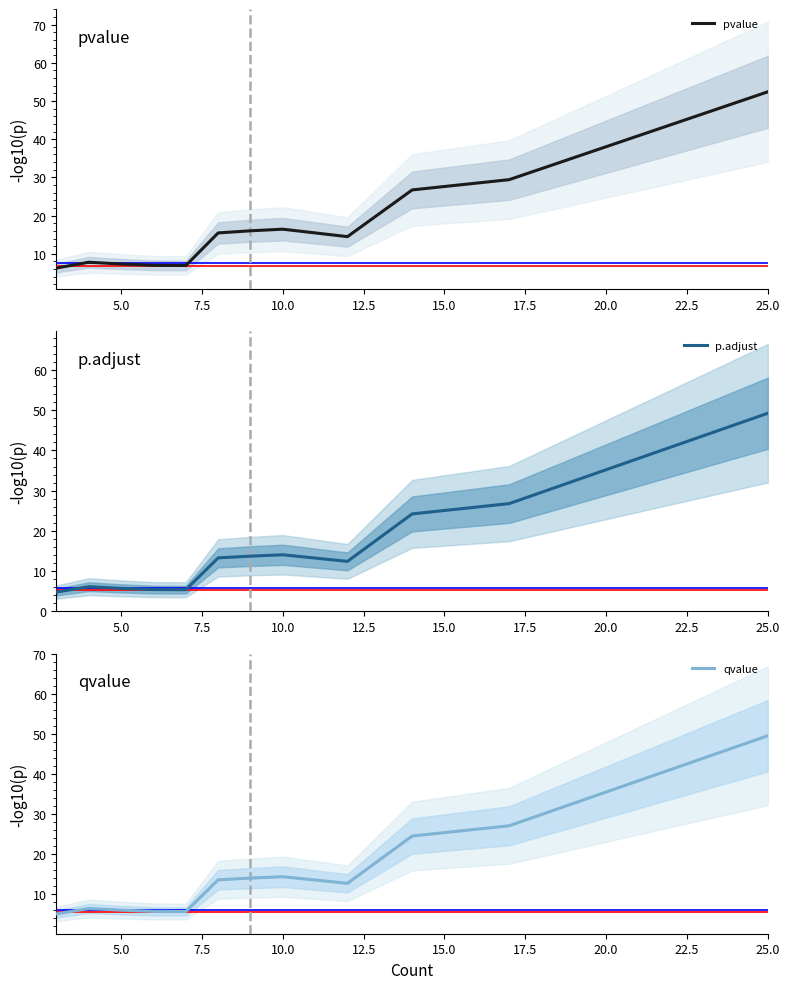

True or false: pvalue and qvalue intersect in this chart.

False